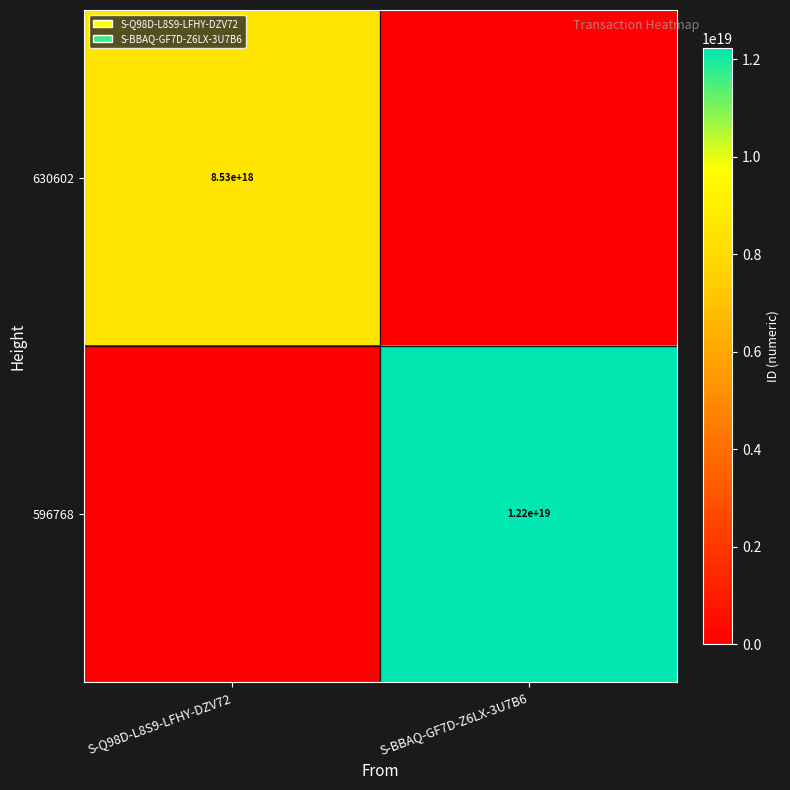

Is the value of 596768 at S-BBAQ-GF7D-Z6LX-3U7B6 greater than the value of 630602 at S-Q98D-L8S9-LFHY-DZV72?

Yes